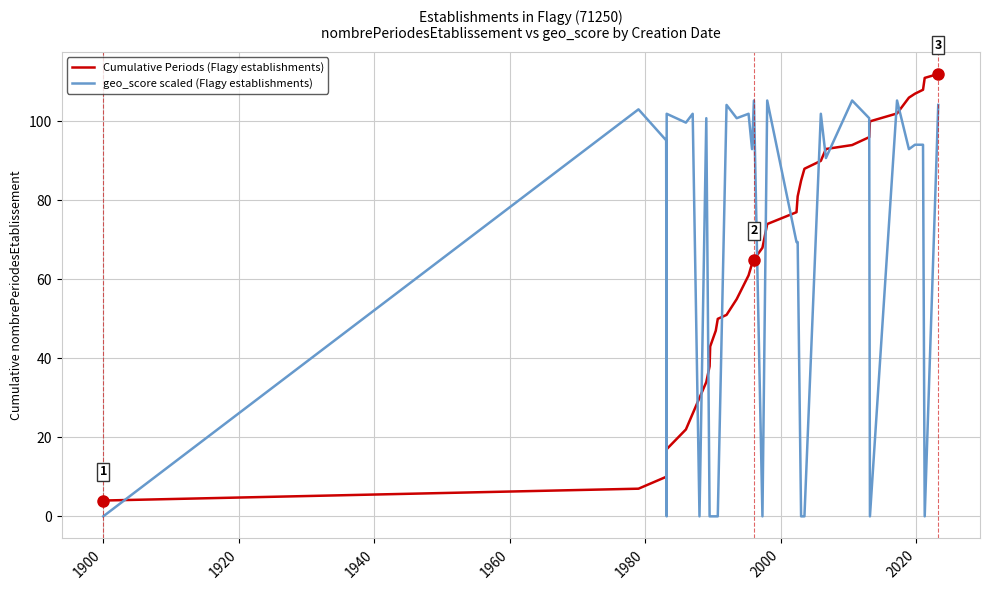

What are all the series names shown in the legend?

Cumulative Periods (Flagy establishments), geo_score scaled (Flagy establishments)